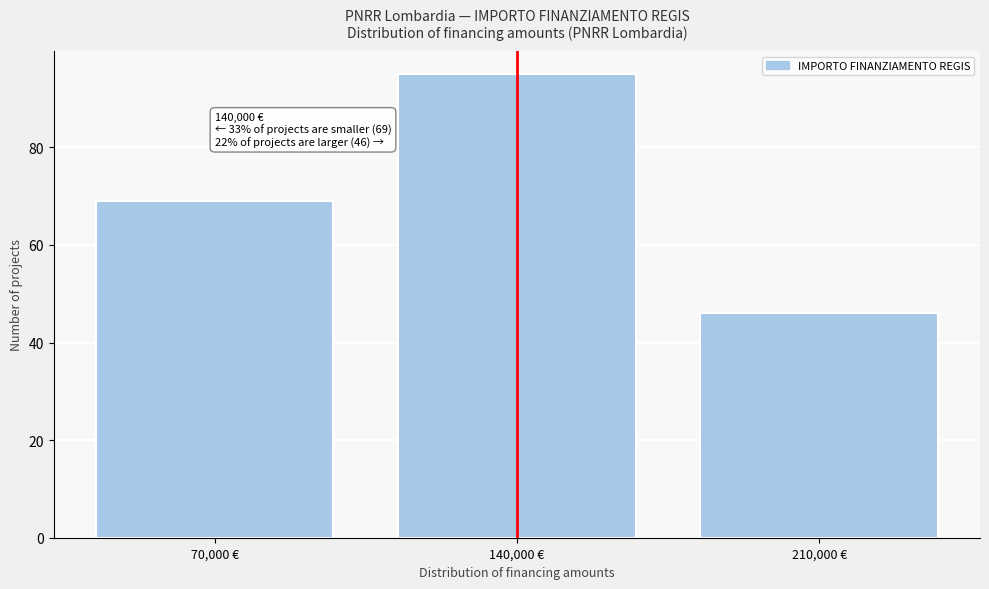

Reading left to right, list all the values displayed in this chart.

70,000 €=69	140,000 €=95	210,000 €=46